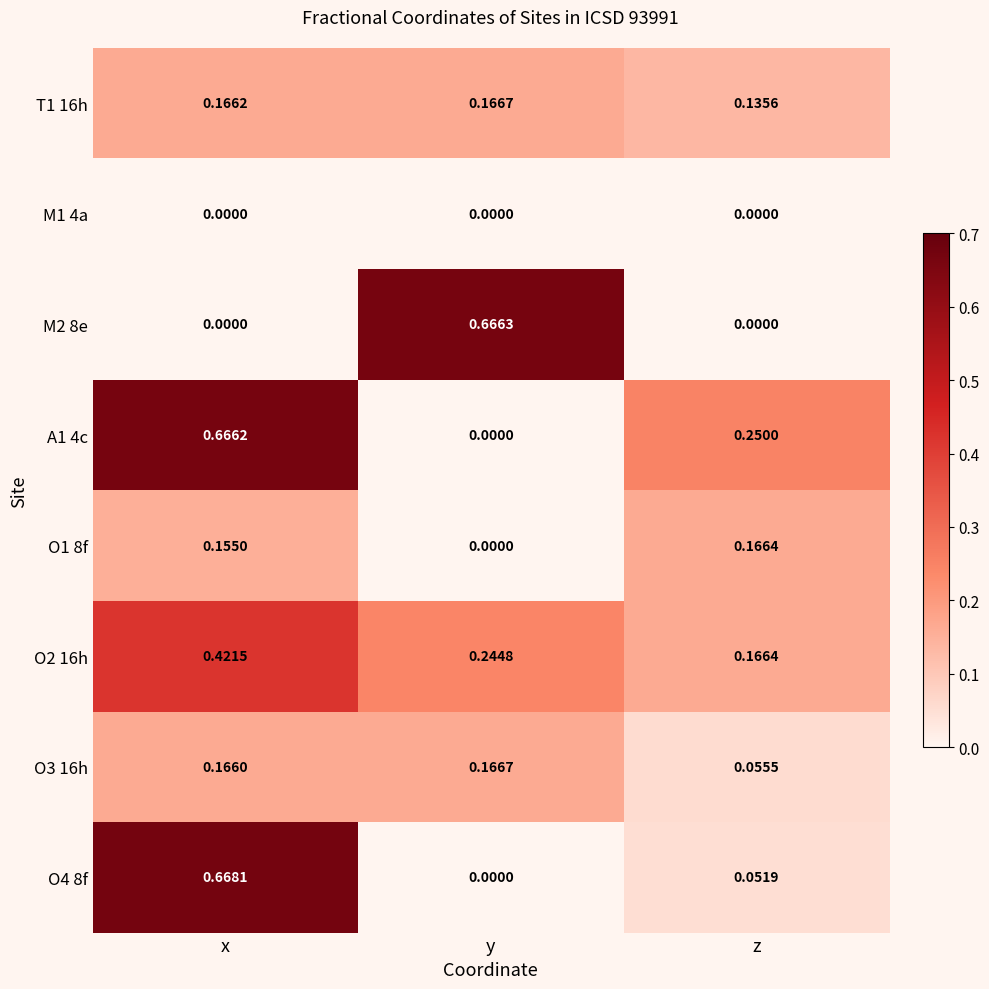

Which category has the highest value across all series?

x